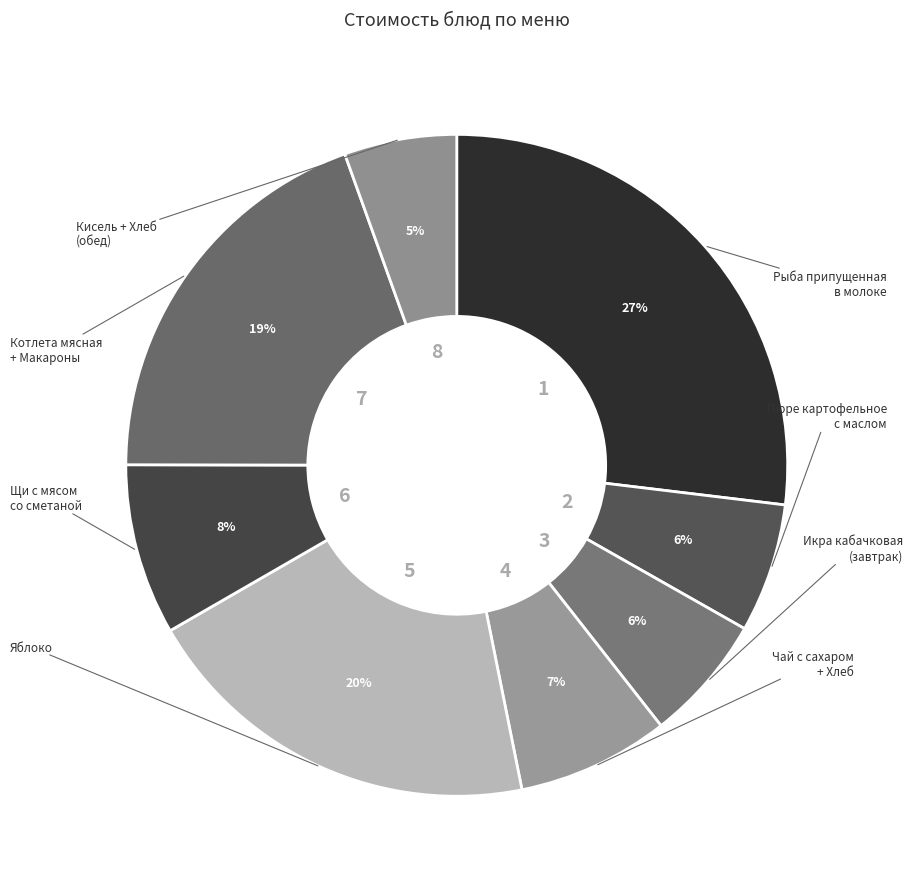

Is there a majority slice in this chart?

No